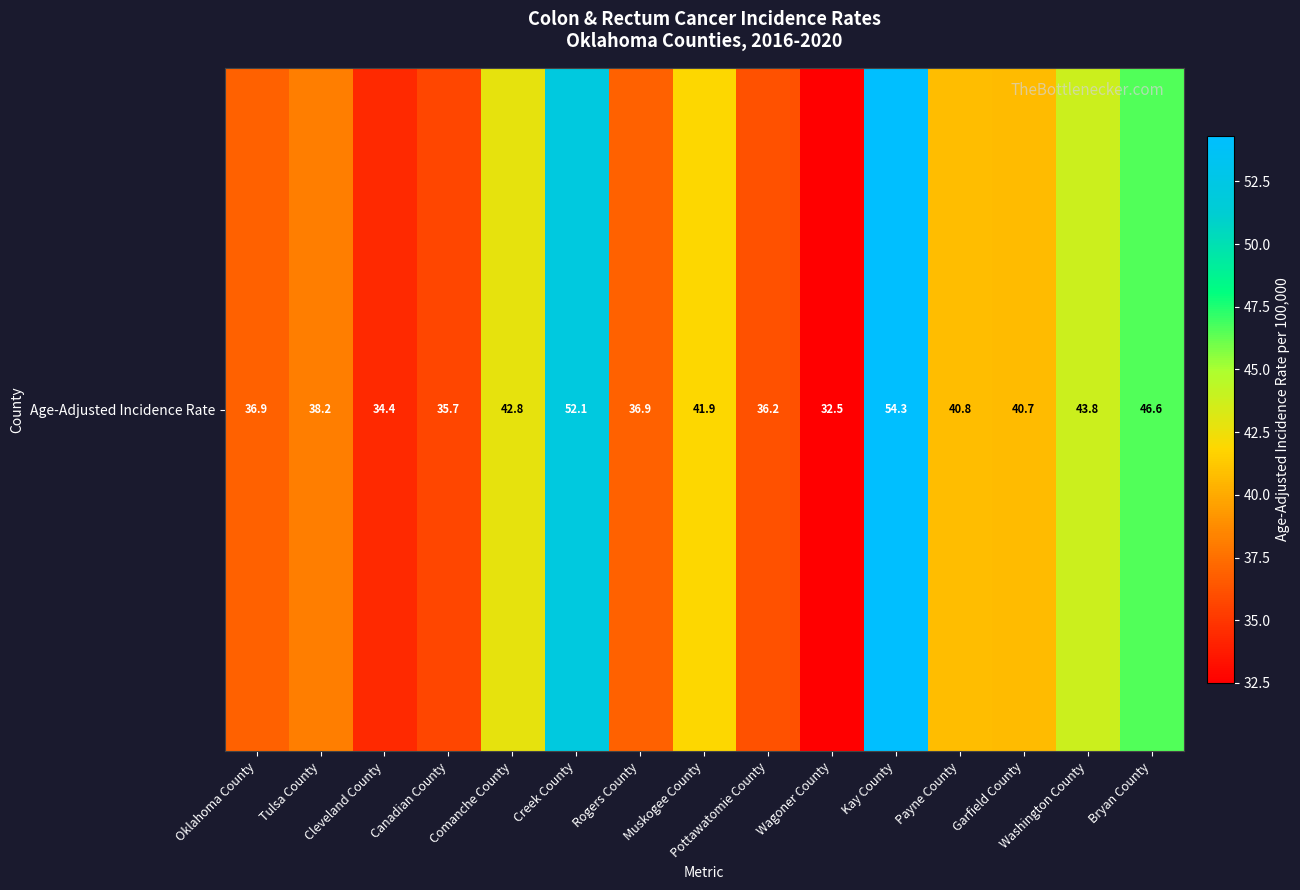

The chart shows a value of 38.2 at Tulsa County. True or false?

True